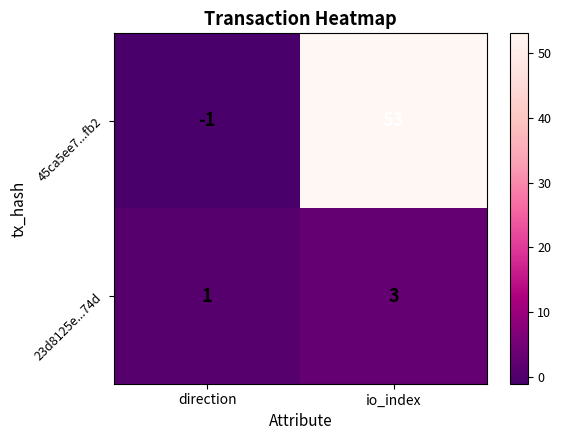

What is the total value across all series at io_index?

56